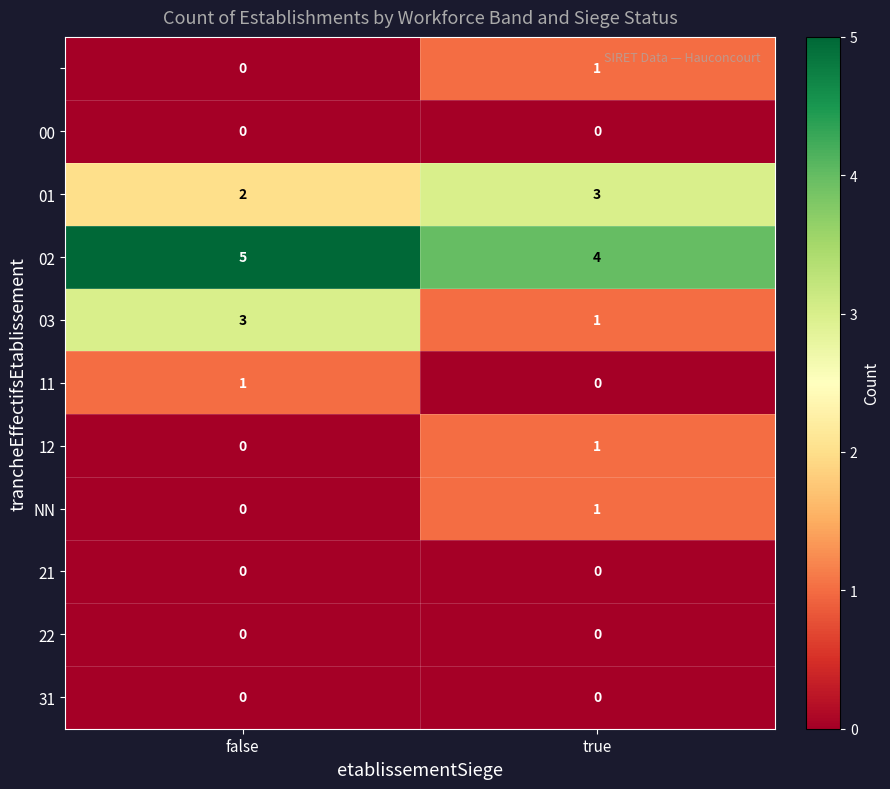

What is the difference between the highest and lowest values at false?

5